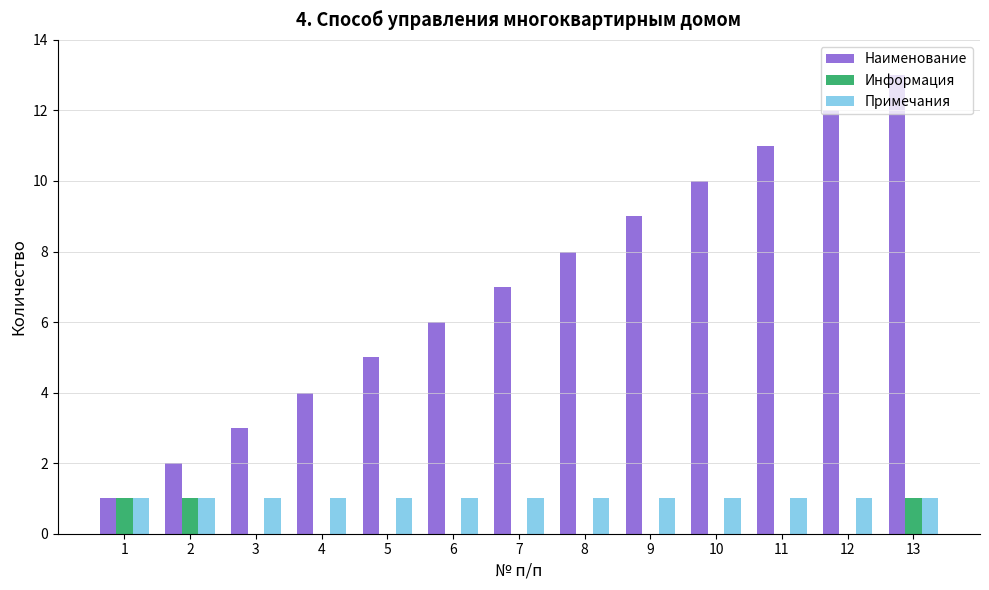

Reading left to right, extract all data points from this chart.

Наименование: 1=1	2=2	3=3	4=4	5=5	6=6	7=7	8=8	9=9	10=10	11=11	12=12	13=13
Информация: 1=1	2=1	3=0	4=0	5=0	6=0	7=0	8=0	9=0	10=0	11=0	12=0	13=1
Примечания: 1=1	2=1	3=1	4=1	5=1	6=1	7=1	8=1	9=1	10=1	11=1	12=1	13=1